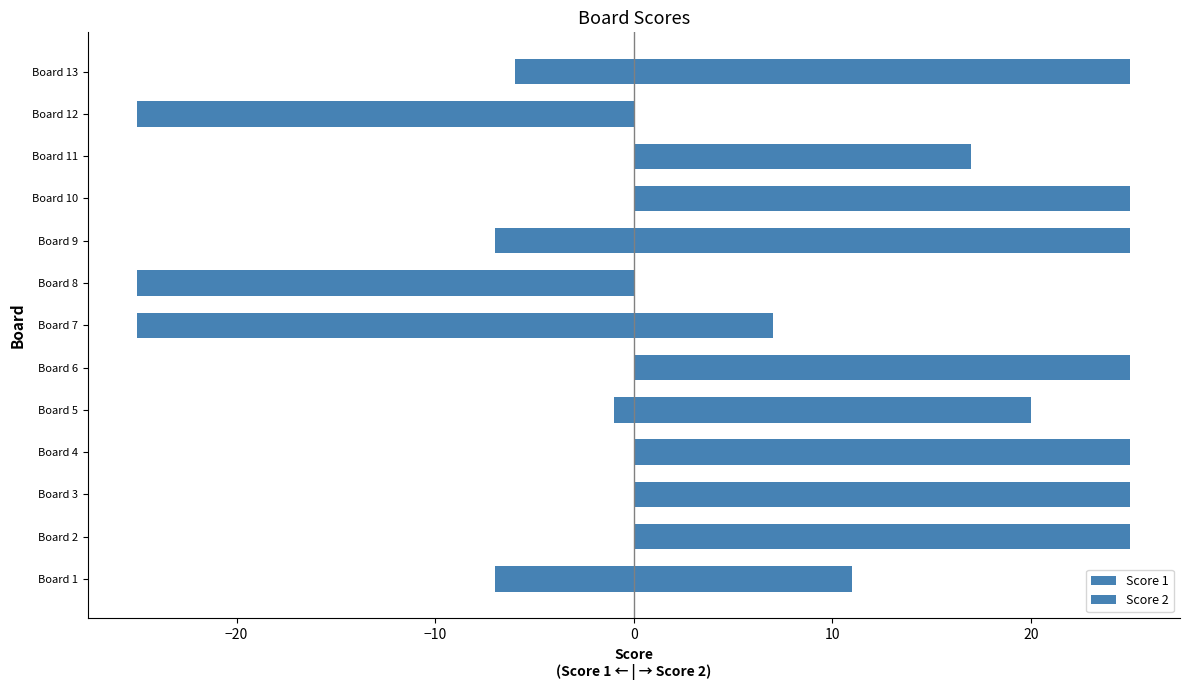

What is the sum of all Score 2 values?

230